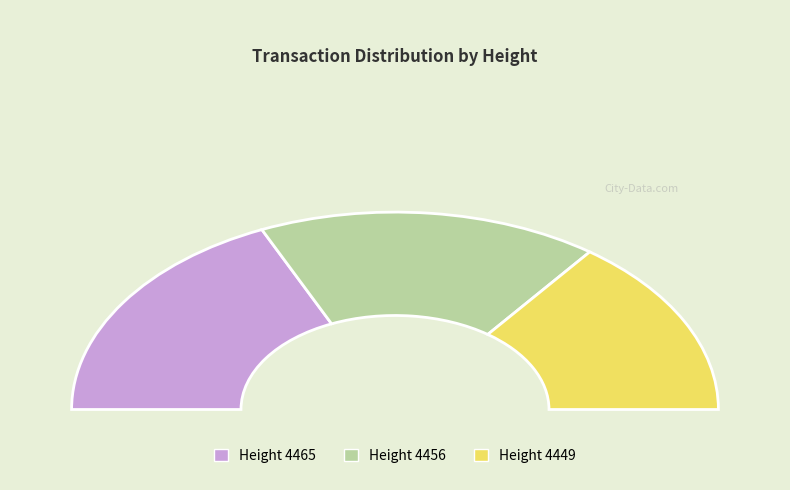

Is 4449 the majority of the pie?

No